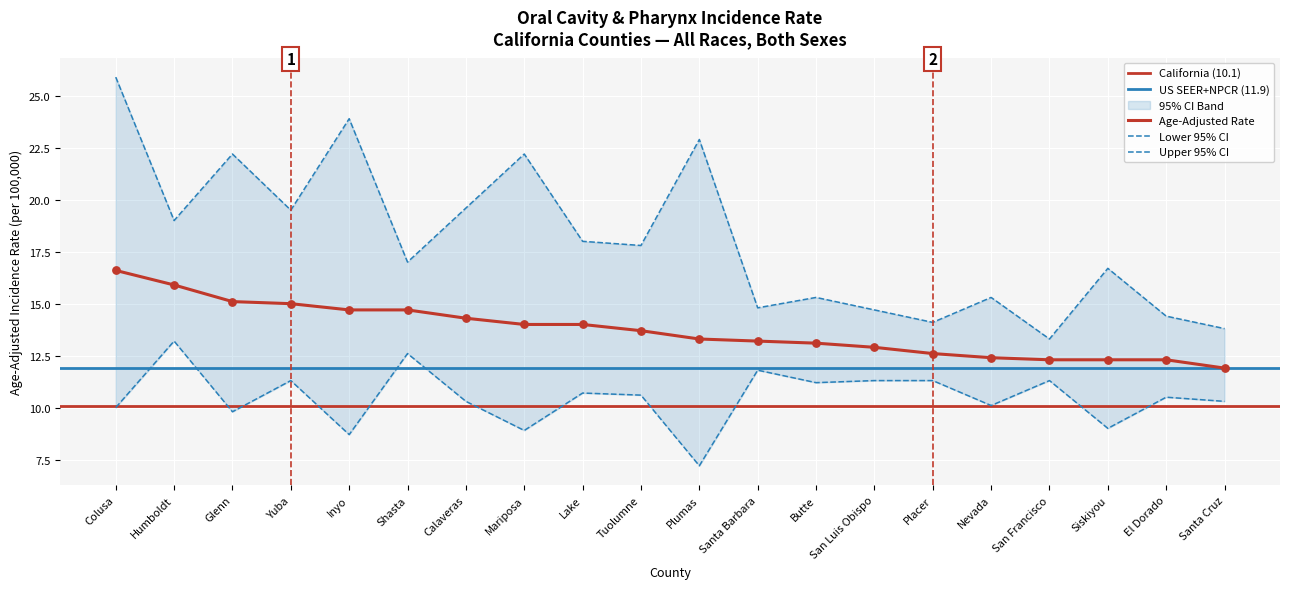

Which series has the largest total across all categories?

Upper 95% CI